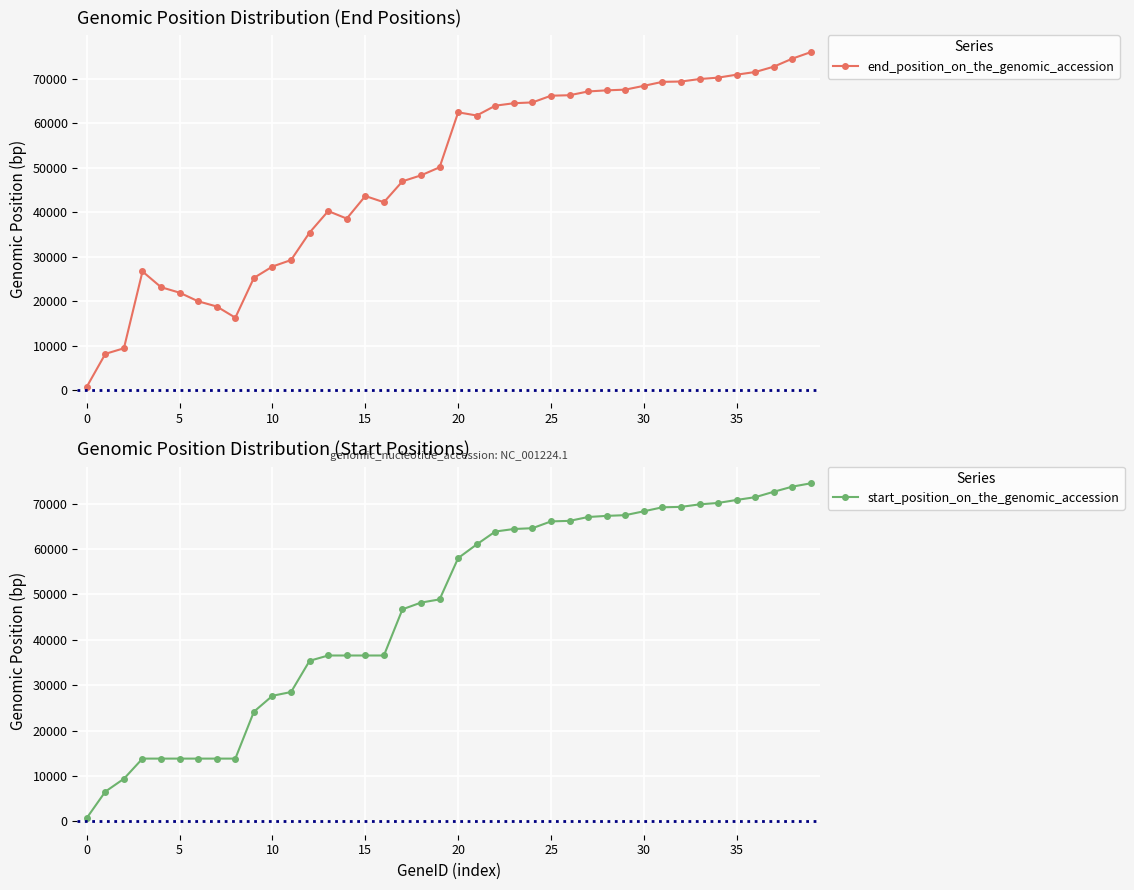

At which label does end_position_on_the_genomic_accession first exceed 61729?

20